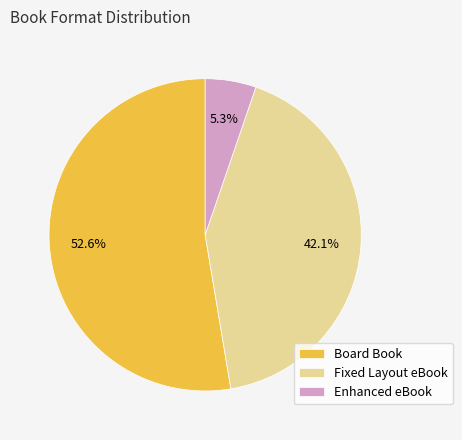

Does Enhanced eBook account for over 50% of the chart?

No